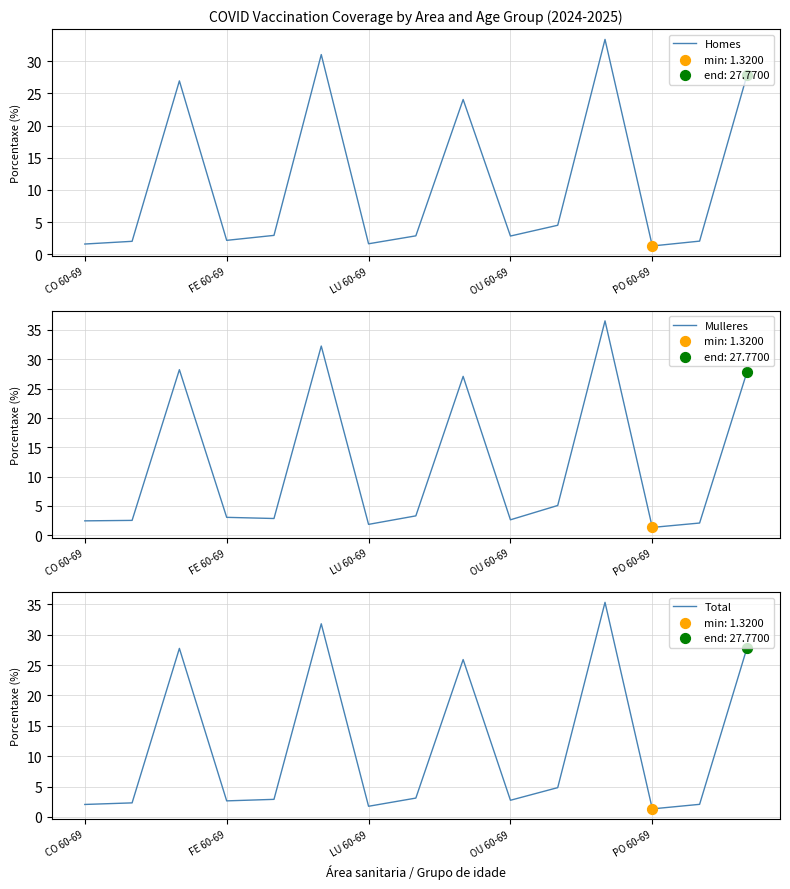

Which series has the largest Y range (max minus min)?

Mulleres